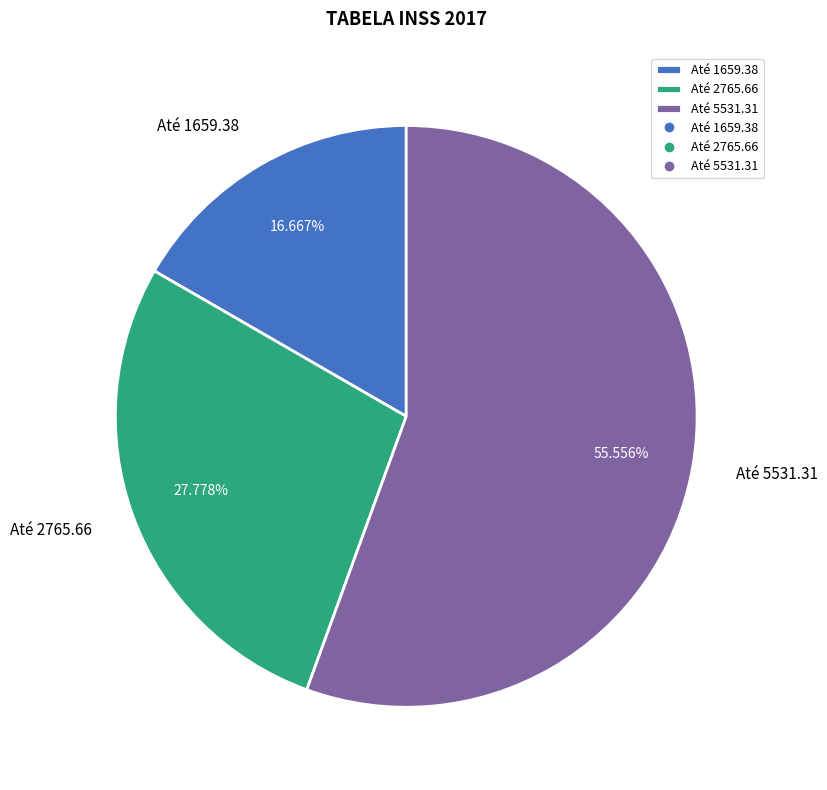

Count the number of slices in the pie.

3